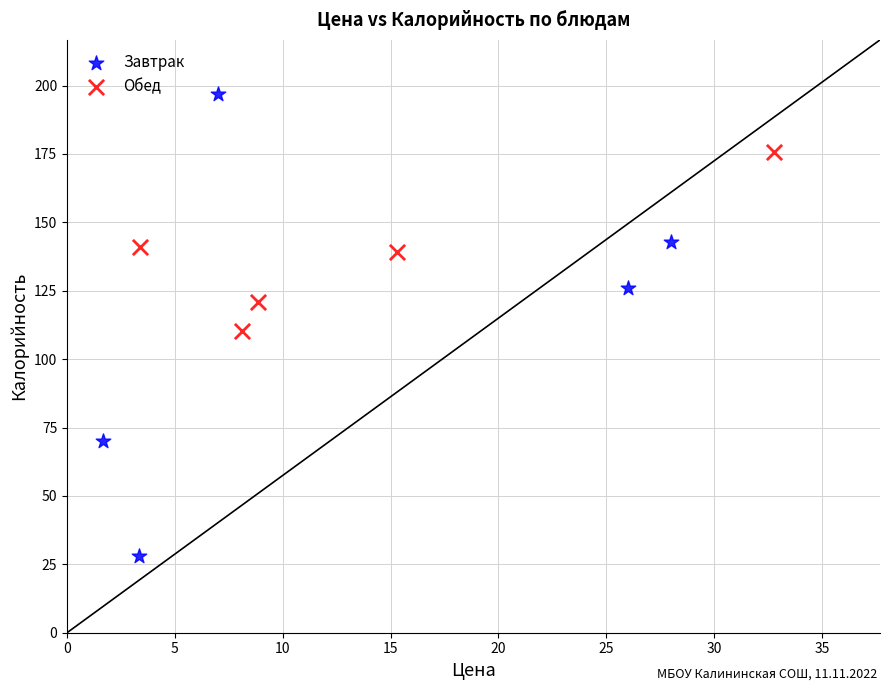

What are all the series names shown in the legend?

Завтрак, Обед